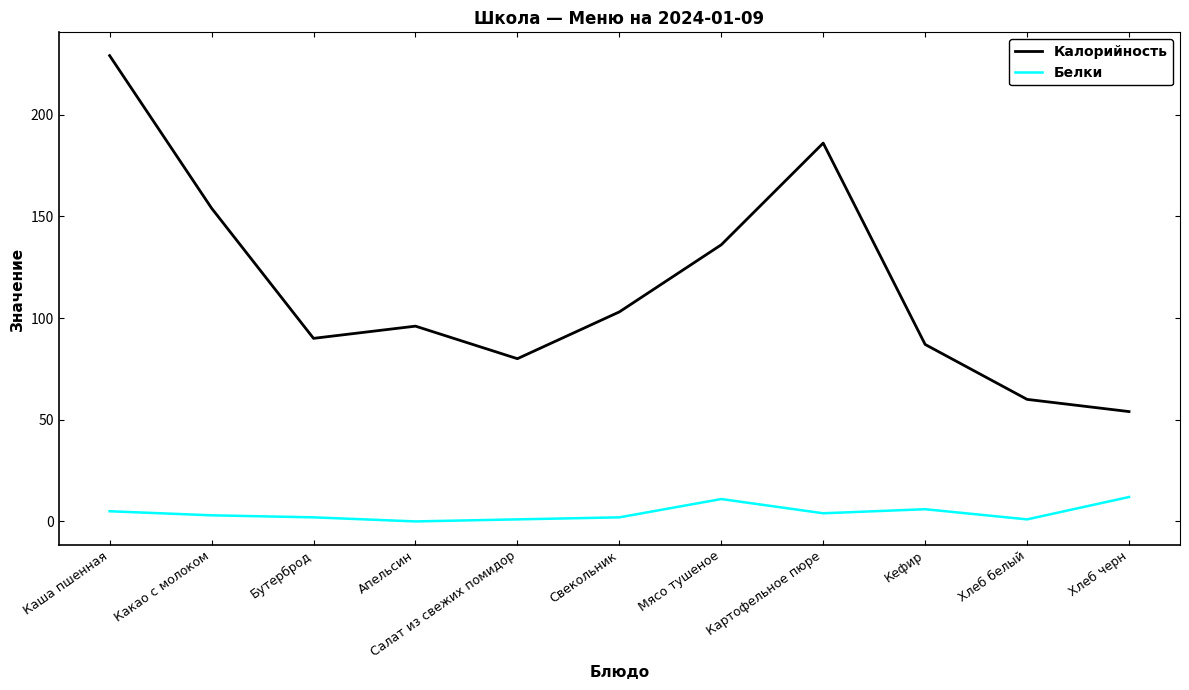

At how many categories does at least one series exceed 227?

1